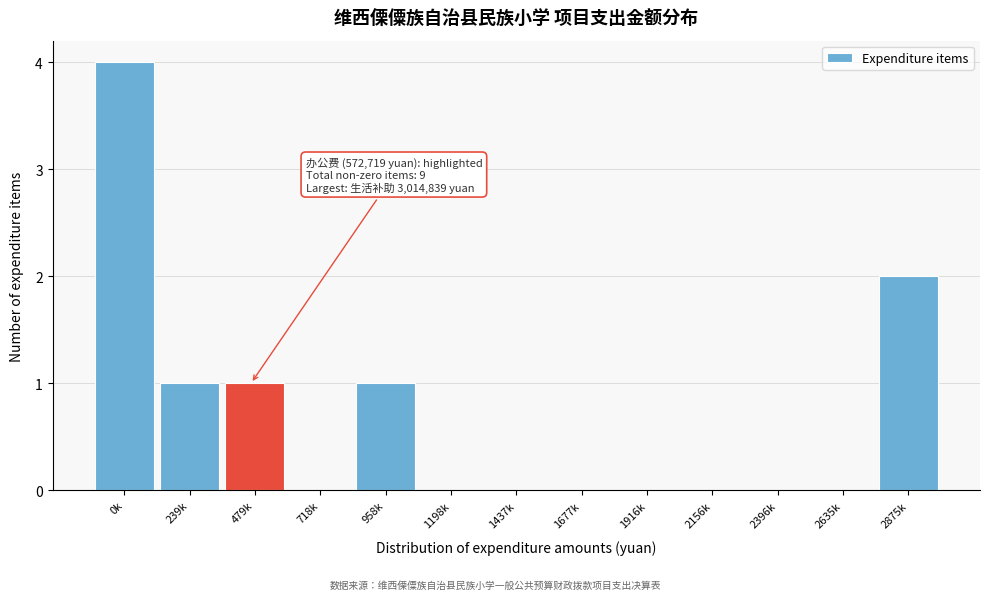

Reading right to left, list all the values displayed in this chart.

2875k=2	2635k=0	2396k=0	2156k=0	1916k=0	1677k=0	1437k=0	1198k=0	958k=1	718k=0	479k=1	239k=1	0k=4